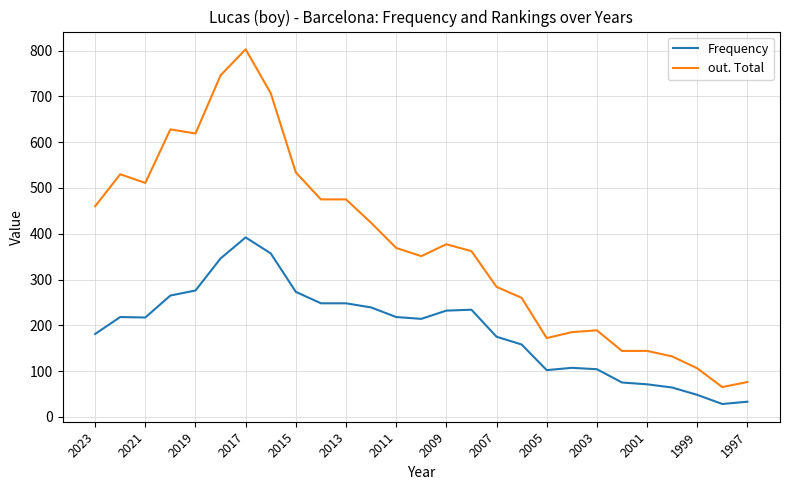

What is the difference between the second highest and minimum values in the Frequency series?

329